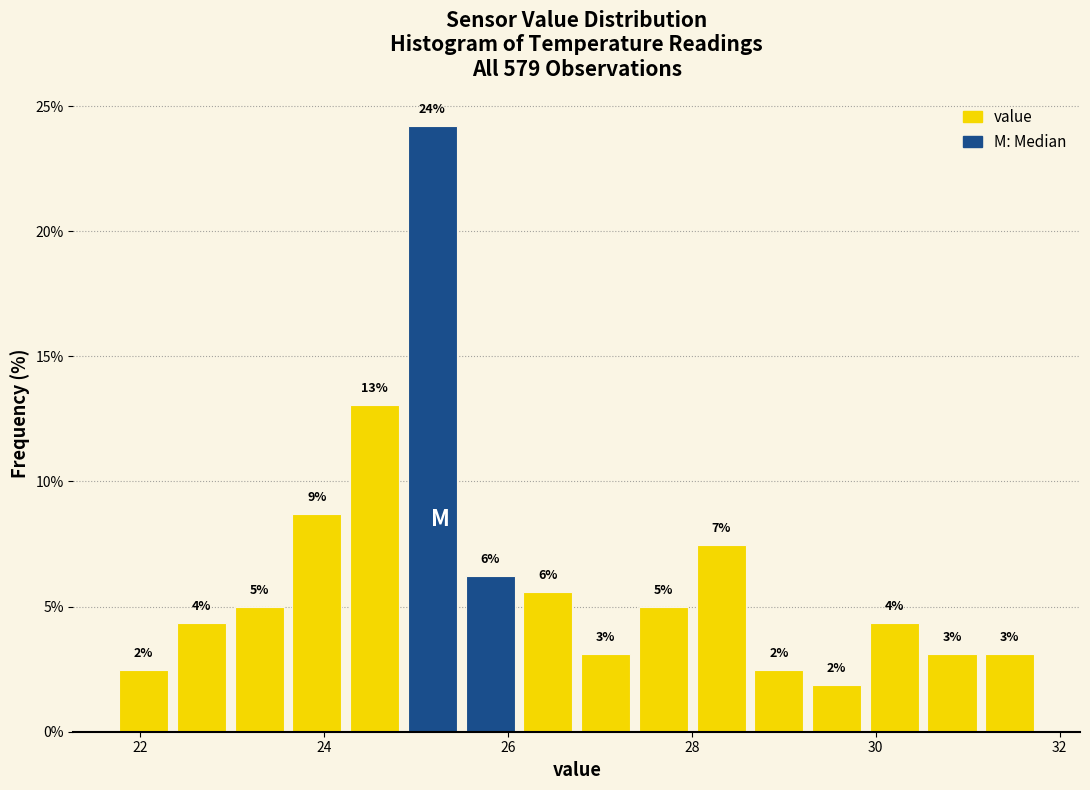

Read against the x-axis, roughly where is the centre of the tallest bar?

25.2